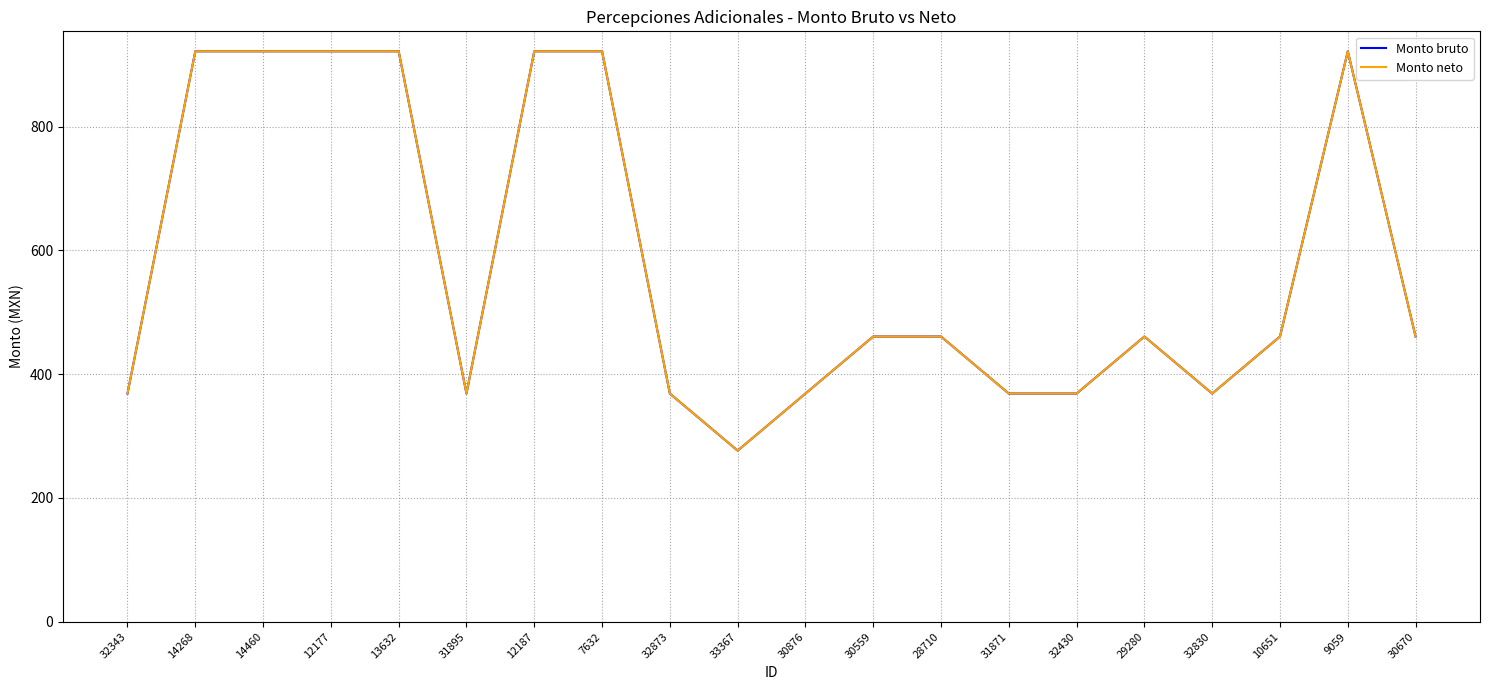

Which series changed the most between 7632 and 30670?

Monto bruto